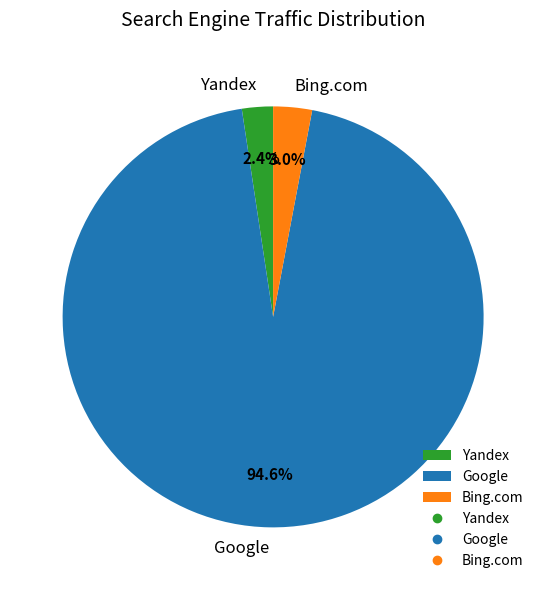

Which slice is the largest?

Google